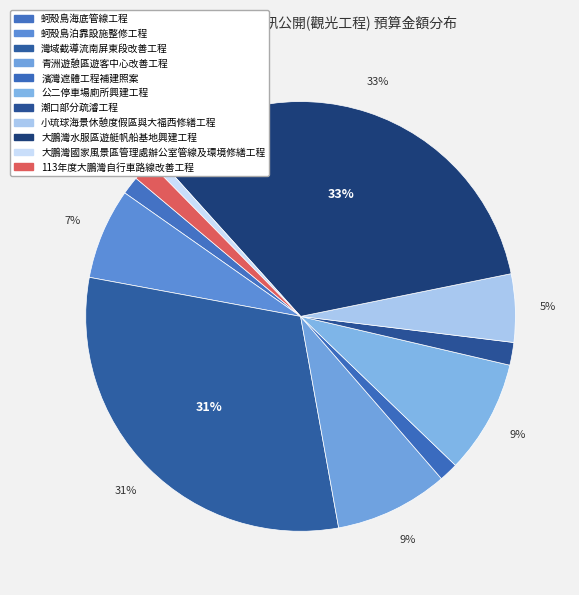

How many segments does this pie chart have?

11